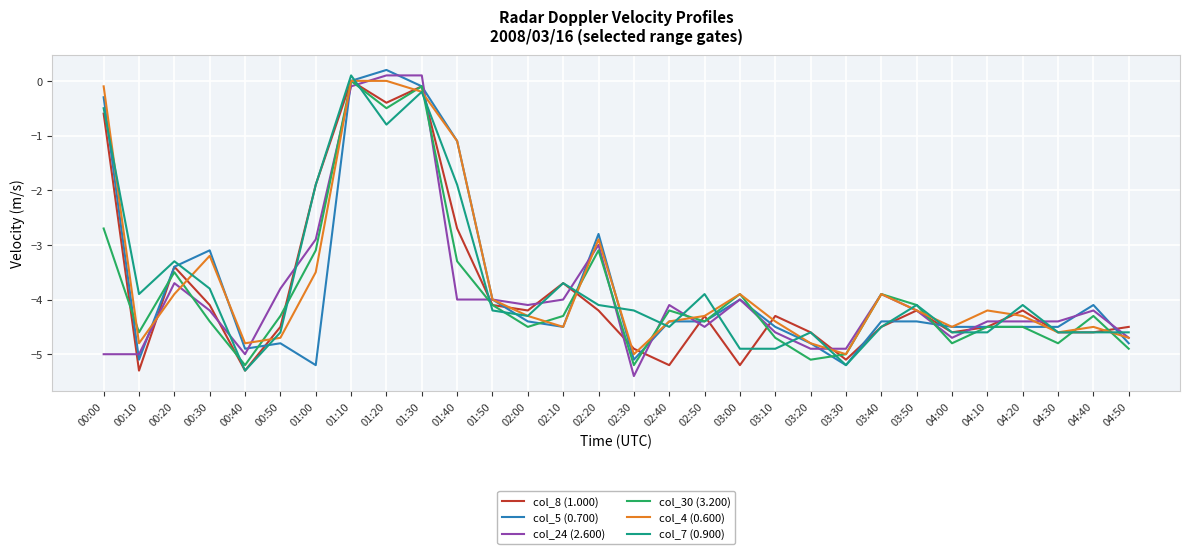

Between 01:50 and 03:50, which series saw the biggest shift?

col_5 (0.700)